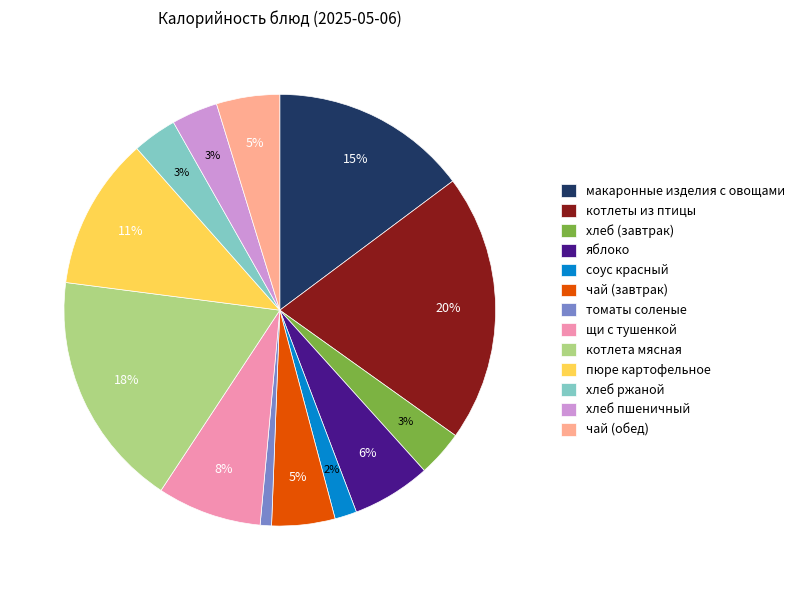

How many slices are in this pie chart?

13